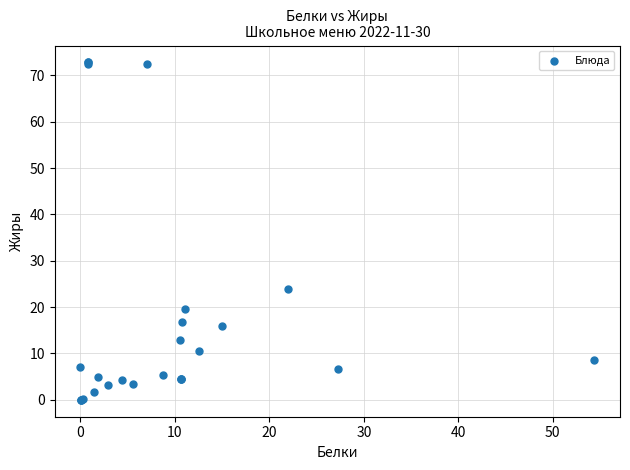

What Y value in the scatter plot is closest to 36?

24.0